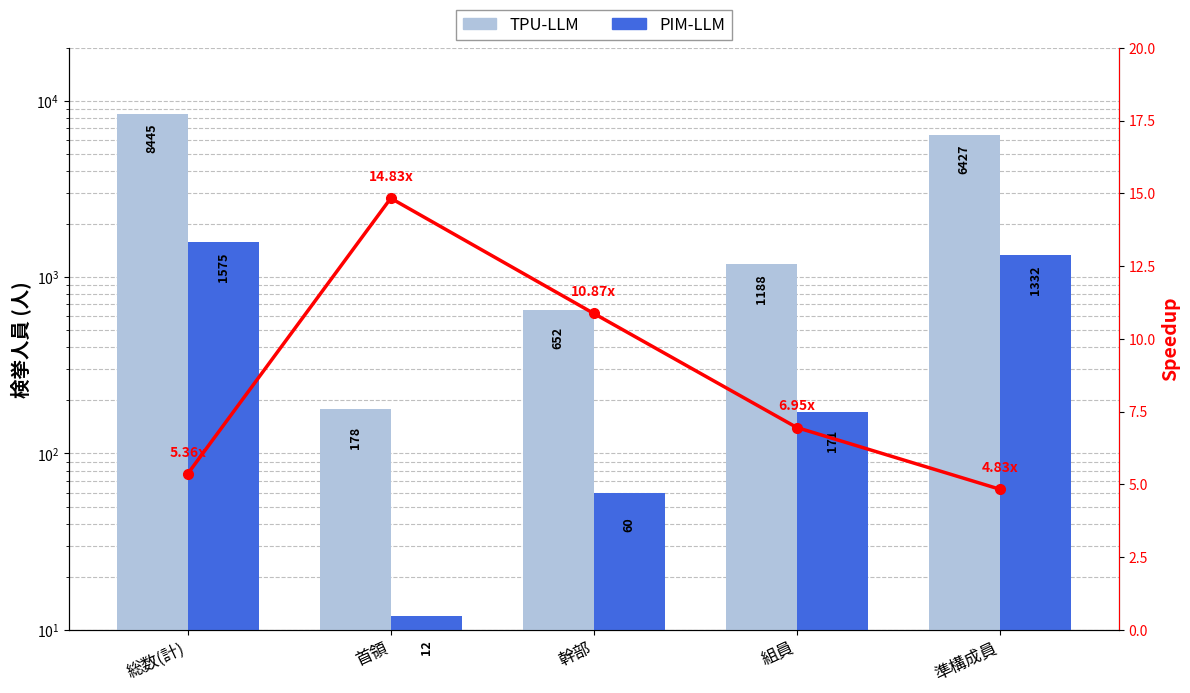

Reading left to right, transcribe all the data shown in this chart.

TPU-LLM: 総数(計)=8445	首領=178	幹部=652	組員=1188	準構成員=6427
PIM-LLM: 総数(計)=1575	首領=12	幹部=60	組員=171	準構成員=1332